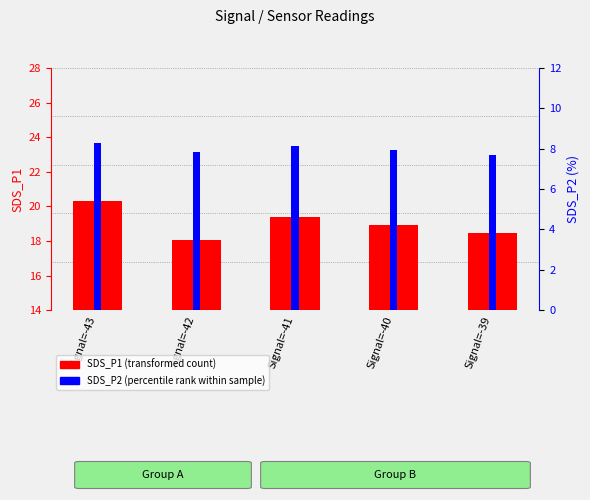

True or false: SDS_P1 (transformed count) has a value of 13.5 at Signal=-41.

False